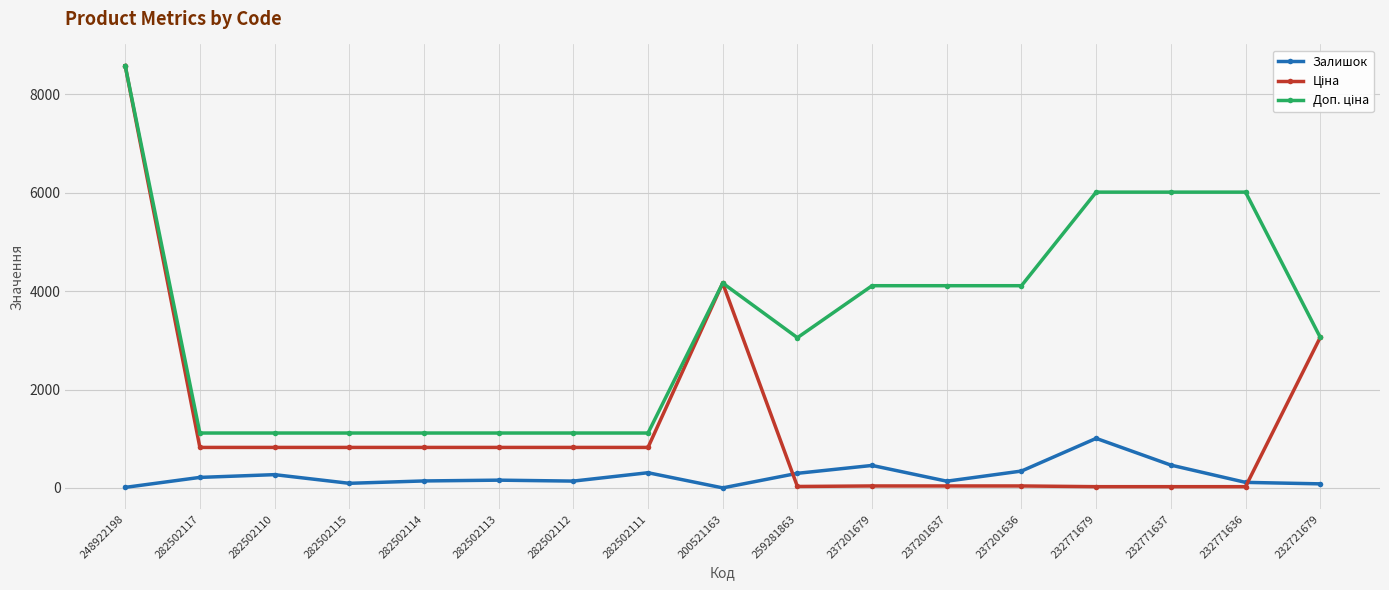

What is the difference between the second highest and second lowest values in the Залишок series?

453.0